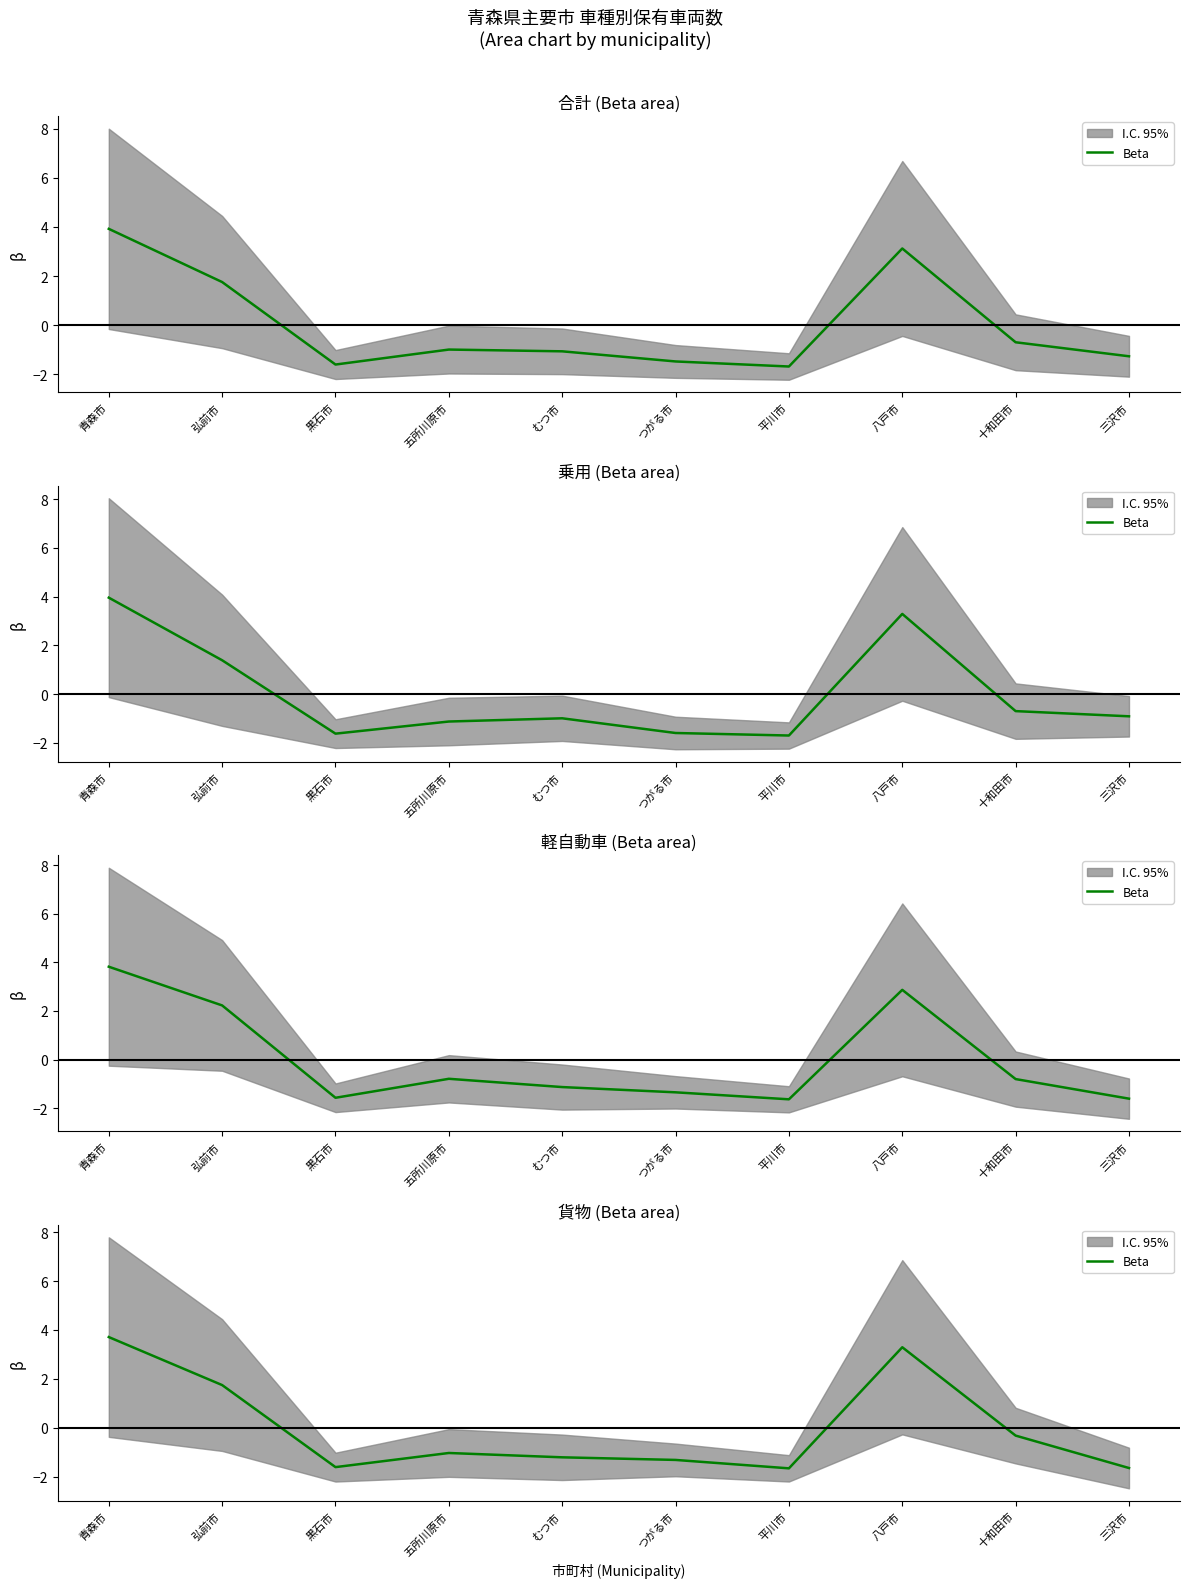

Rank the categories by value from lowest to highest.

平川市, 三沢市, 黒石市, つがる市, むつ市, 五所川原市, 十和田市, 弘前市, 八戸市, 青森市